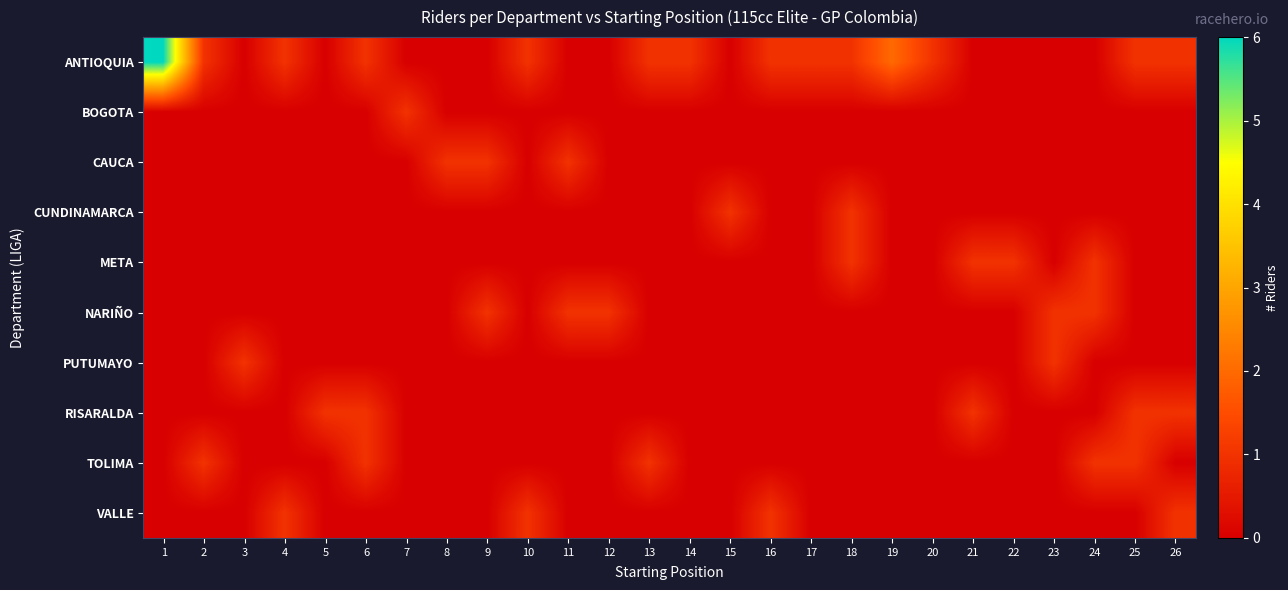

At 24, list the series in order from smallest to largest.

ANTIOQUIA, BOGOTA, CAUCA, CUNDINAMARCA, PUTUMAYO, RISARALDA, VALLE, META, NARIÑO, TOLIMA